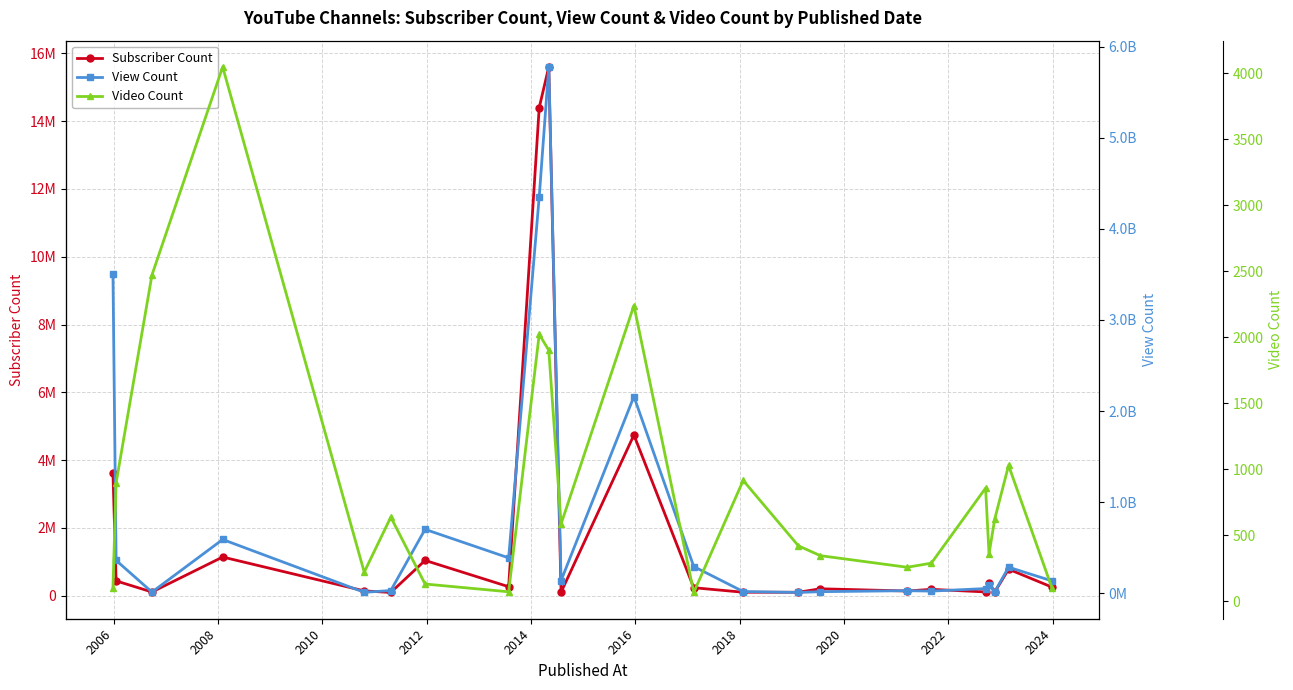

How many data points in Subscriber Count are less than 234000?

11